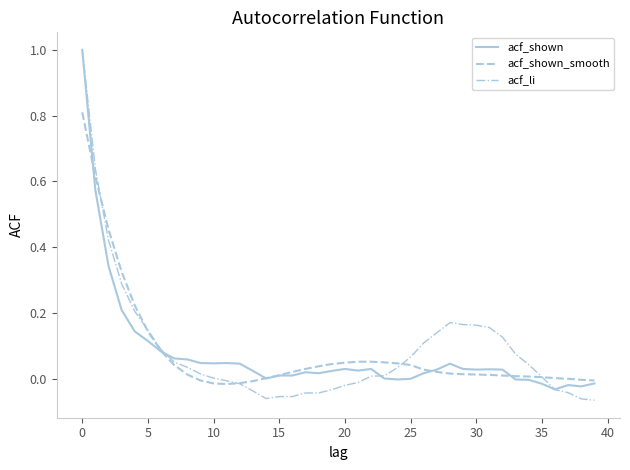

Which series has the widest spread of values?

acf_li